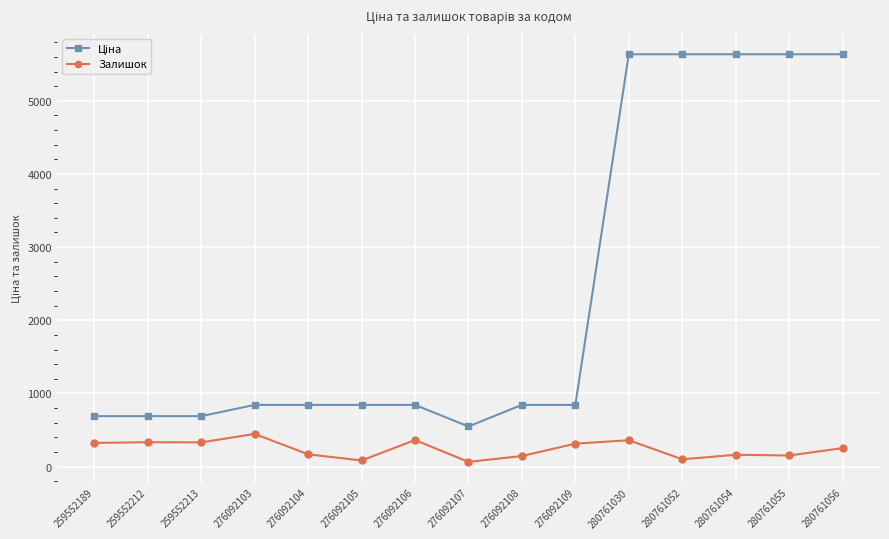

What is the total value across all series at 259552212?

1022.1